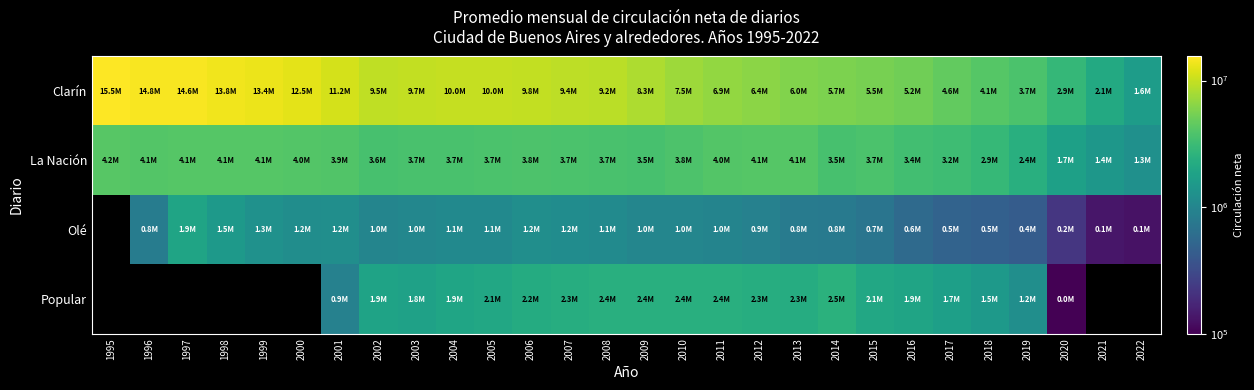

Where does the Clarín series first go above 9160133?

1995